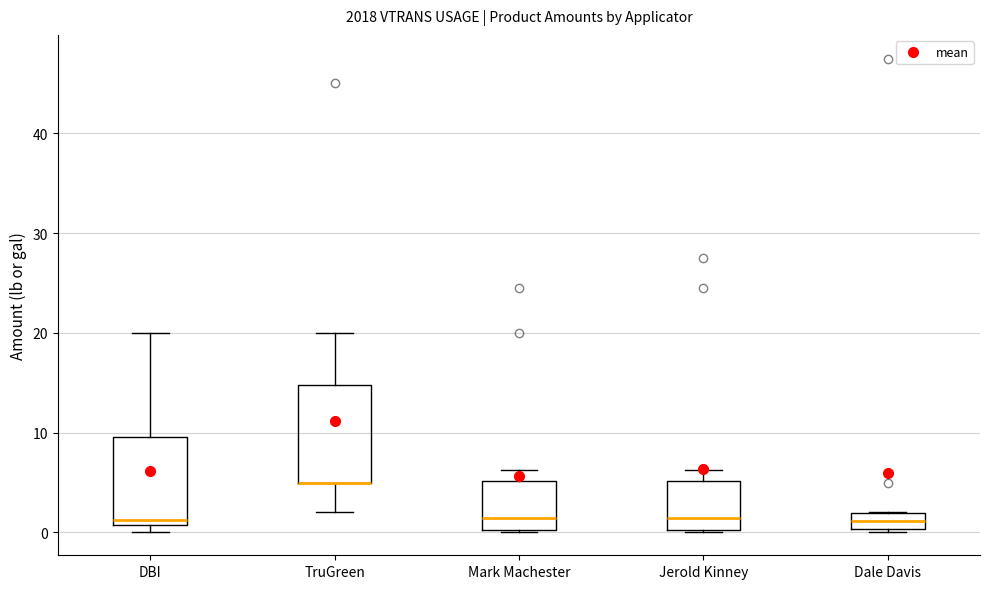

Reading left to right, read every box against the y-axis: the position of its median line, the range the box covers, and the ends of its whiskers. The values are not printed on the chart, so give them approximately, as read against the axis.

DBI: median 1 (just above the box's lower edge), box 1 to 10, whiskers 0 to 20
TruGreen: median 5 (drawn on the box's lower edge), box 5 to 15, whiskers 2 to 20
Mark Machester: median 1, box 0 to 5, whiskers 0 to 6
Jerold Kinney: median 1, box 0 to 5, whiskers 0 to 6
Dale Davis: median 1, box 0 to 2, whiskers 0 to 2